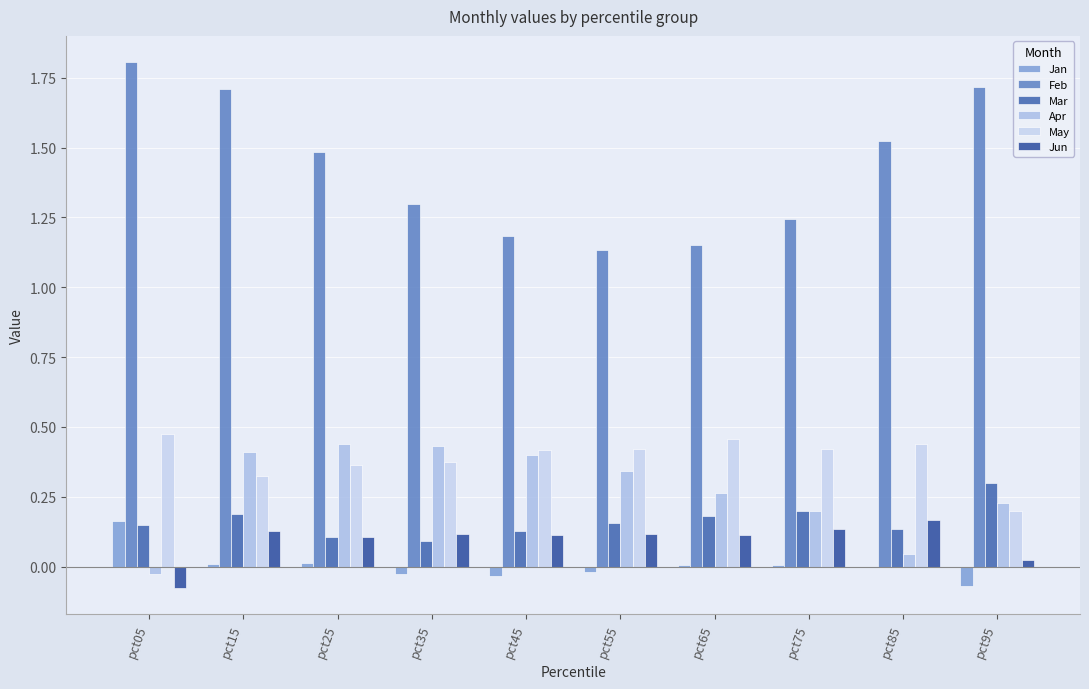

Is it true that Feb equals 0.6 at pct25?

False